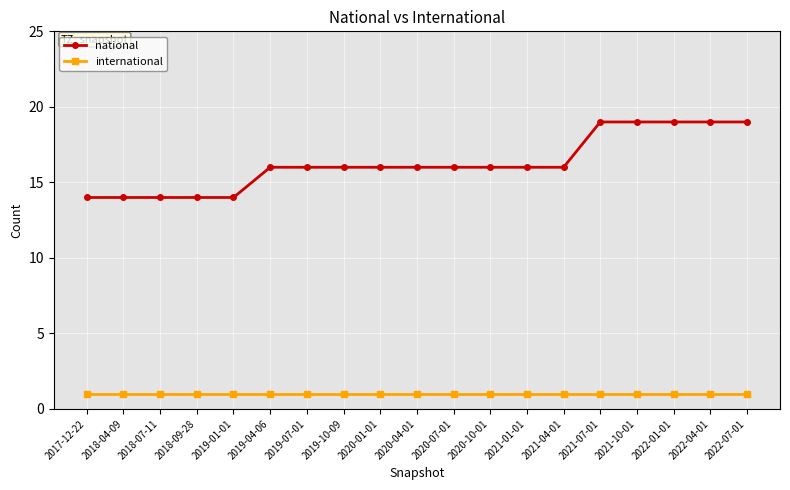

Reading left to right, extract all data points from this chart.

national: 2017-12-22=14	2018-04-09=14	2018-07-11=14	2018-09-28=14	2019-01-01=14	2019-04-06=16	2019-07-01=16	2019-10-09=16	2020-01-01=16	2020-04-01=16	2020-07-01=16	2020-10-01=16	2021-01-01=16	2021-04-01=16	2021-07-01=19	2021-10-01=19	2022-01-01=19	2022-04-01=19	2022-07-01=19
international: 2017-12-22=1	2018-04-09=1	2018-07-11=1	2018-09-28=1	2019-01-01=1	2019-04-06=1	2019-07-01=1	2019-10-09=1	2020-01-01=1	2020-04-01=1	2020-07-01=1	2020-10-01=1	2021-01-01=1	2021-04-01=1	2021-07-01=1	2021-10-01=1	2022-01-01=1	2022-04-01=1	2022-07-01=1